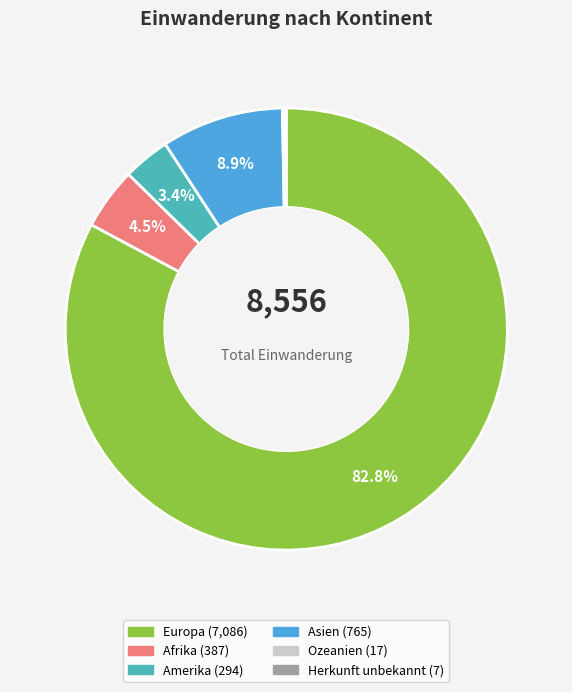

Which category has the biggest portion of the pie?

Europa